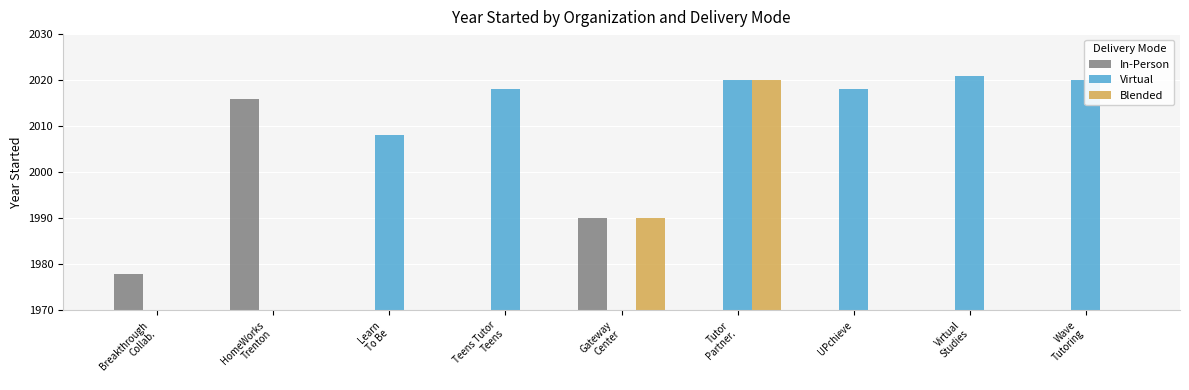

Which has a higher value, HomeWorks
Trenton or Gateway
Center?

HomeWorks
Trenton